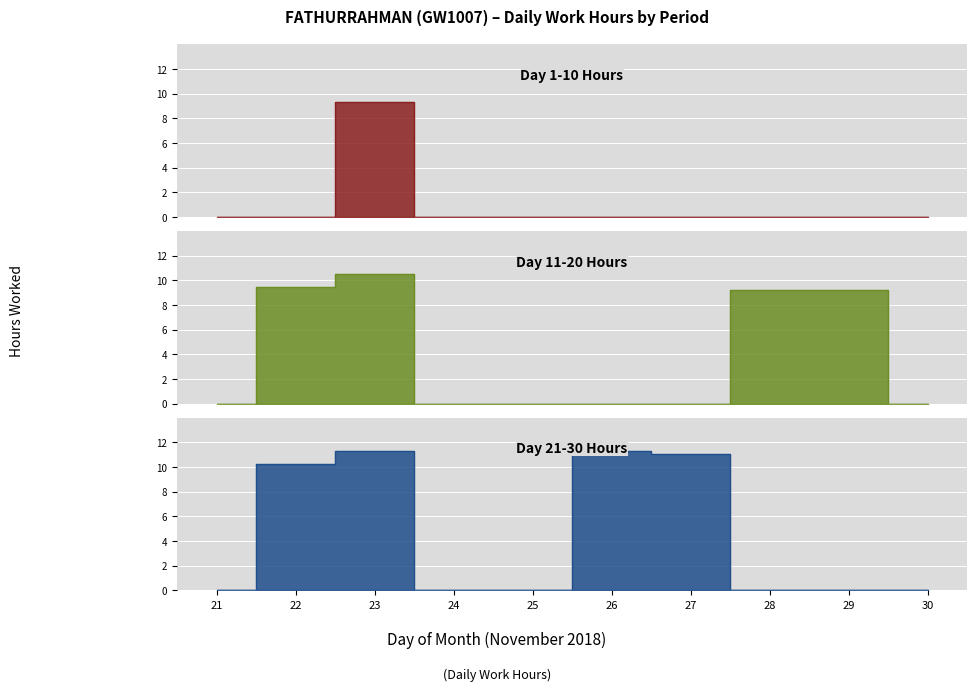

What is the value of the Day 21-30 Hours point at the 2nd from the left?

10.3